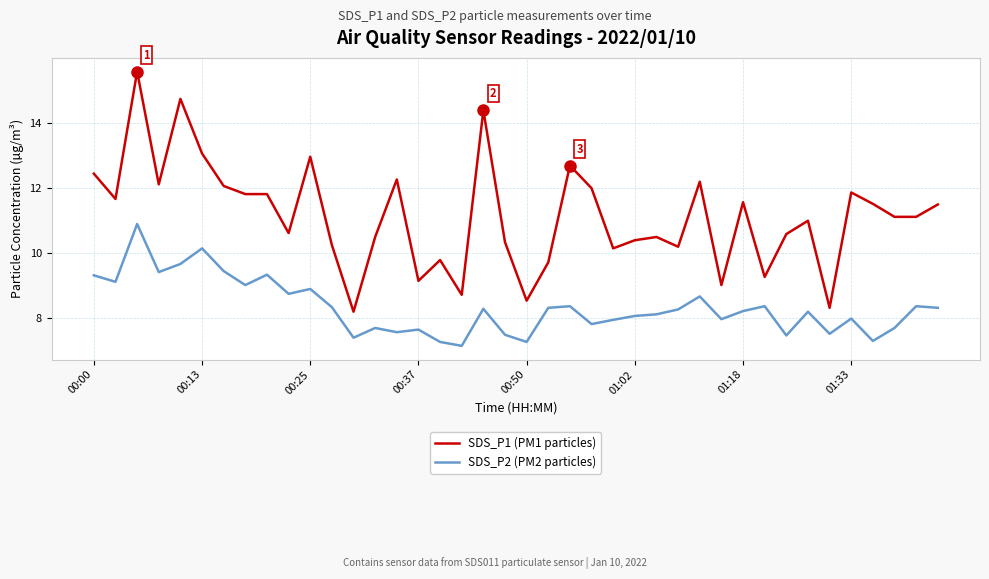

Does the chart display data point markers on the line(s)?

No